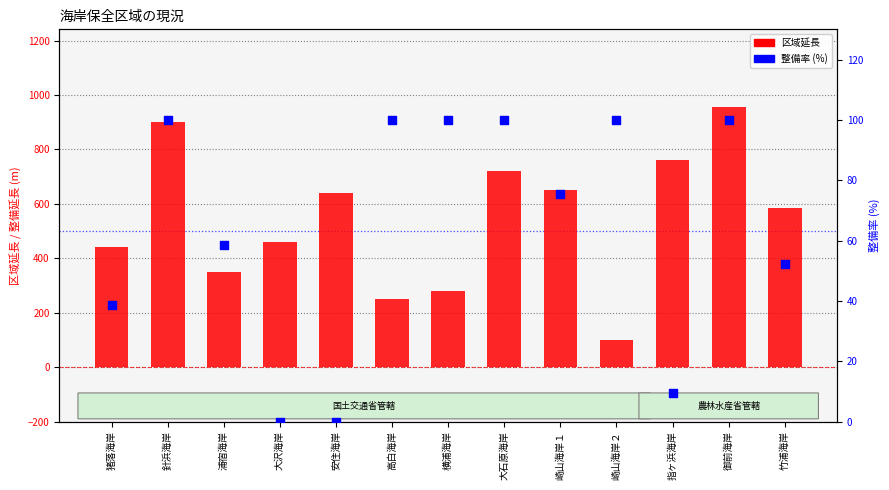

Which series contains the lowest Y value?

整備率 (%)